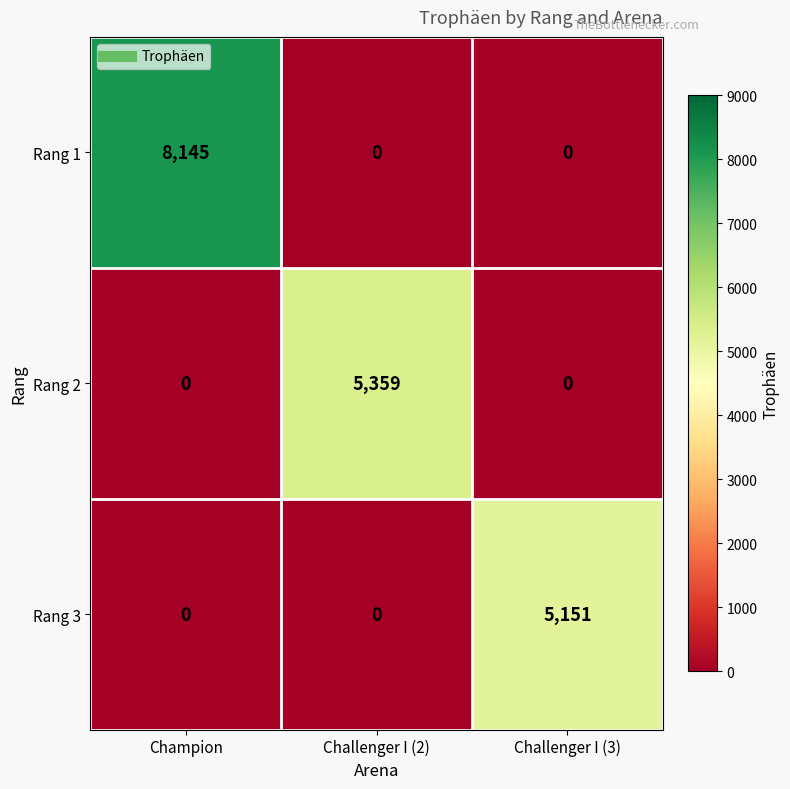

The Rang 3 series shows -2090 at Challenger I (2). True or false?

False